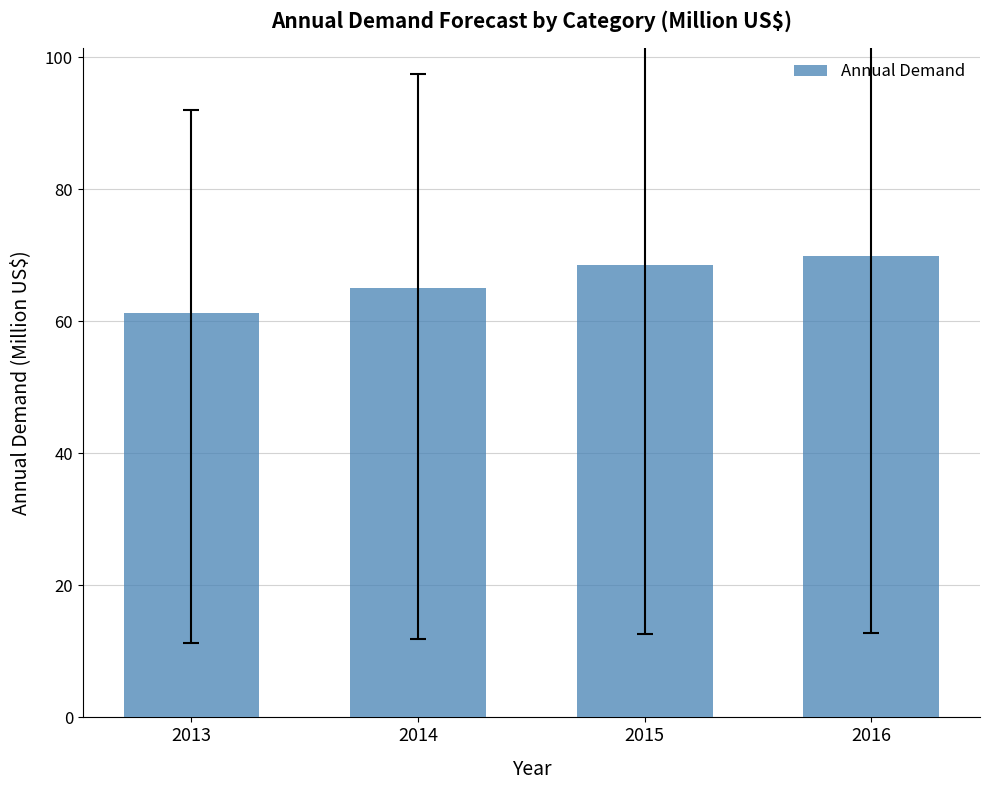

At which label is the value closest to 65?

2014